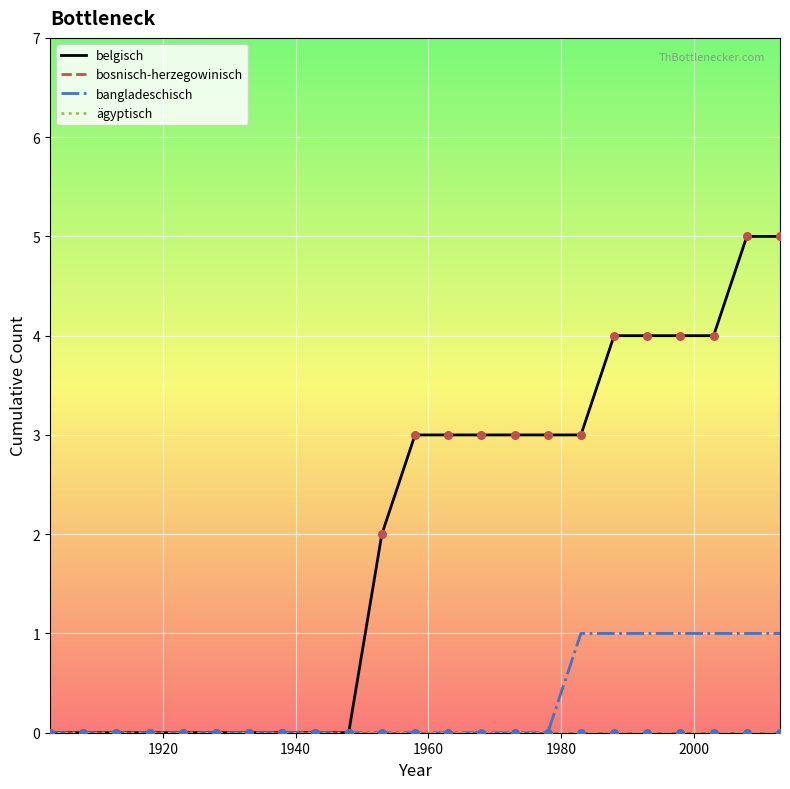

Which series has the largest total across all categories?

belgisch